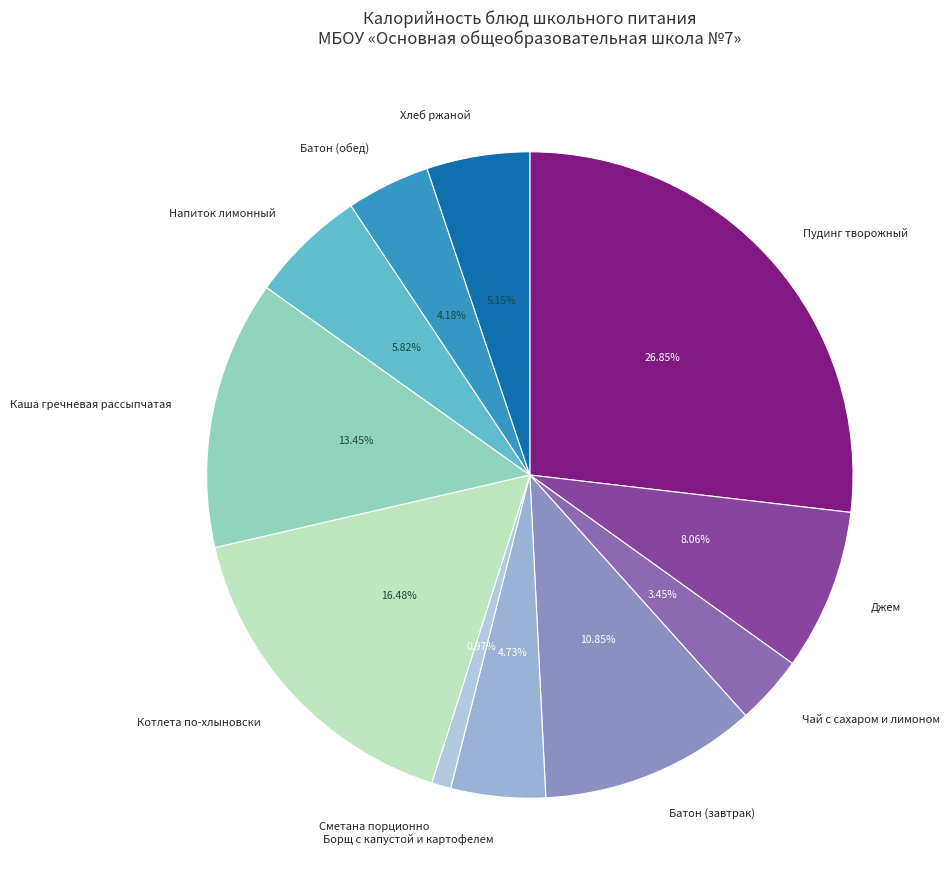

What percentage is the Борщ с капустой и картофелем slice, to the nearest percent?

5%